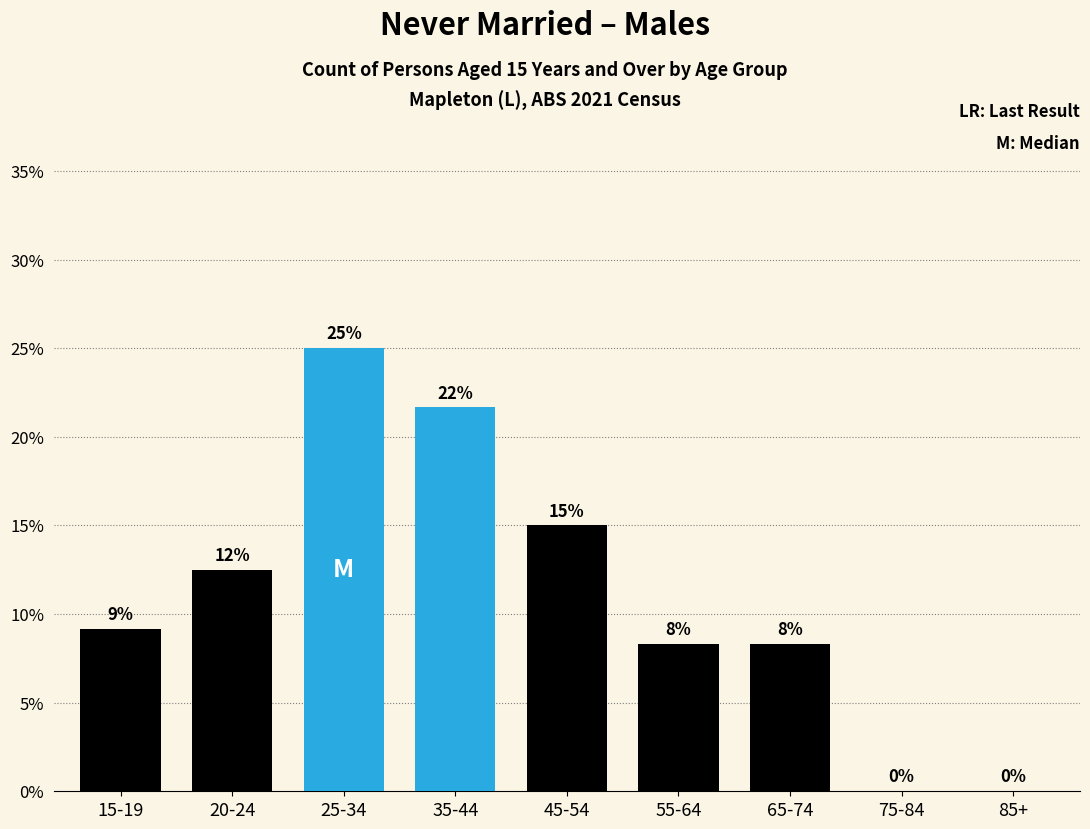

Are the bars horizontal?

No